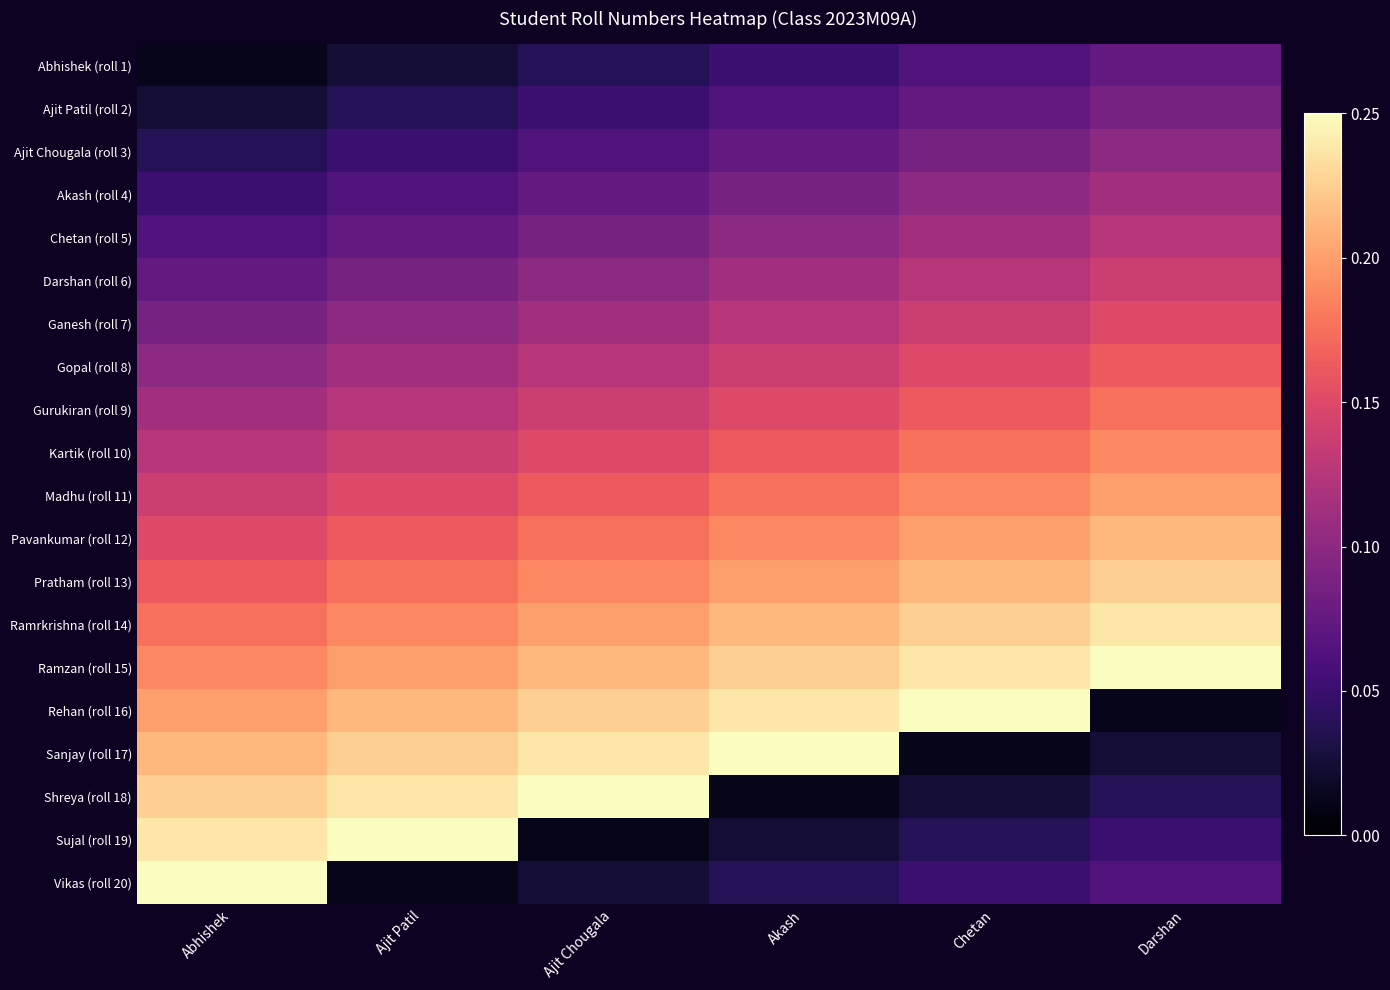

Which category has the highest value across all series?

Darshan